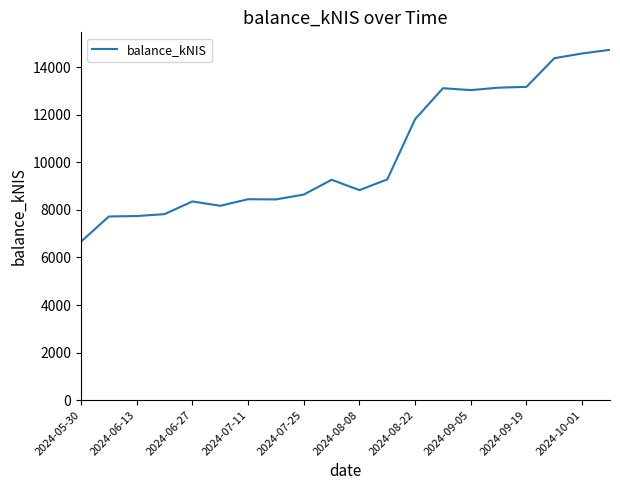

What is the minimum value shown in the chart?

6664.6